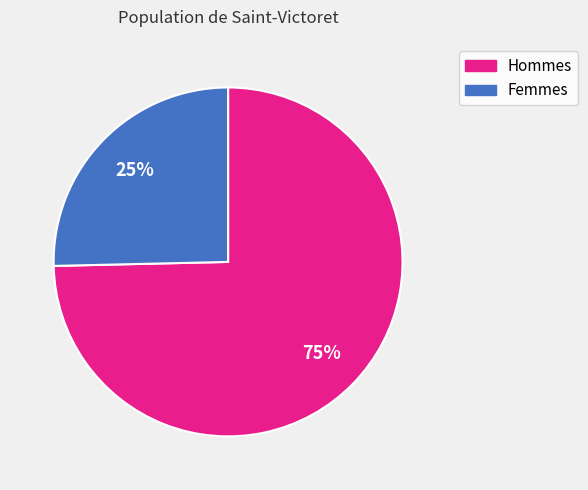

To the nearest percent, what is the average slice percentage?

50%